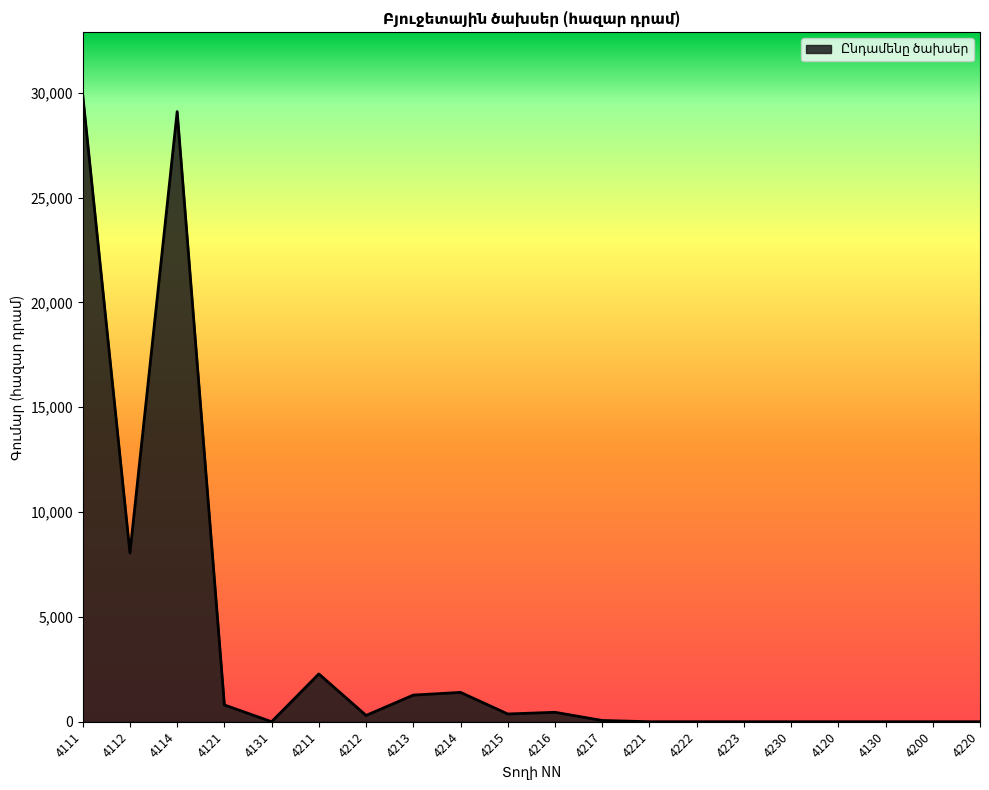

Which label corresponds to the largest value in the chart?

4111